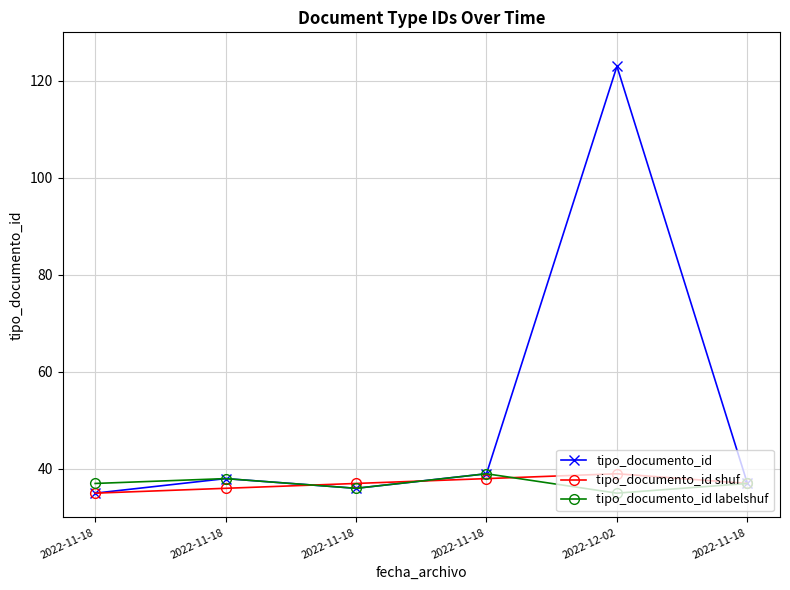

At how many categories does at least one series exceed 74?

1